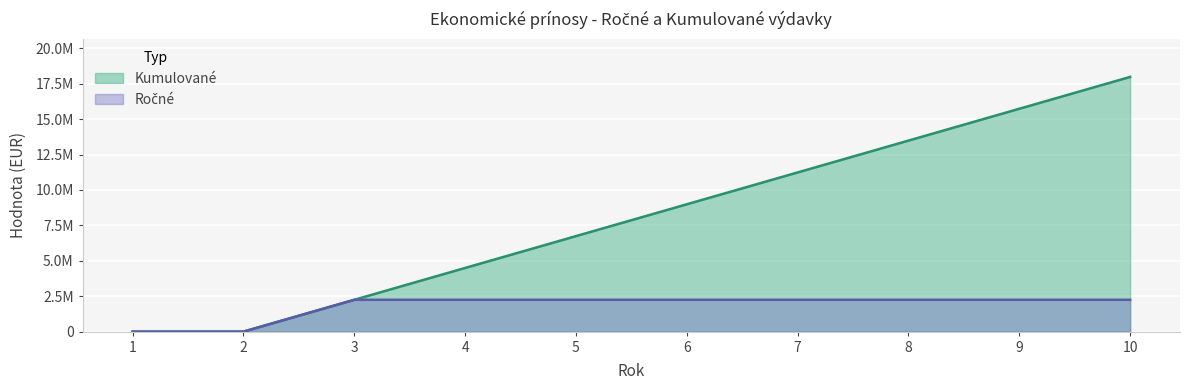

List the labels in order of Kumulované value, largest first.

10, 9, 8, 7, 6, 5, 4, 3, 1, 2